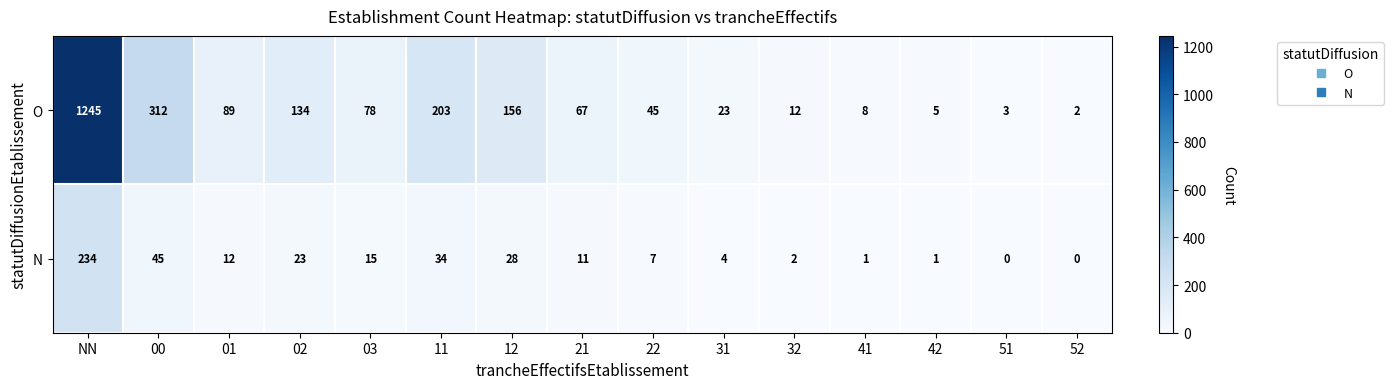

Which series has the largest total across all categories?

O